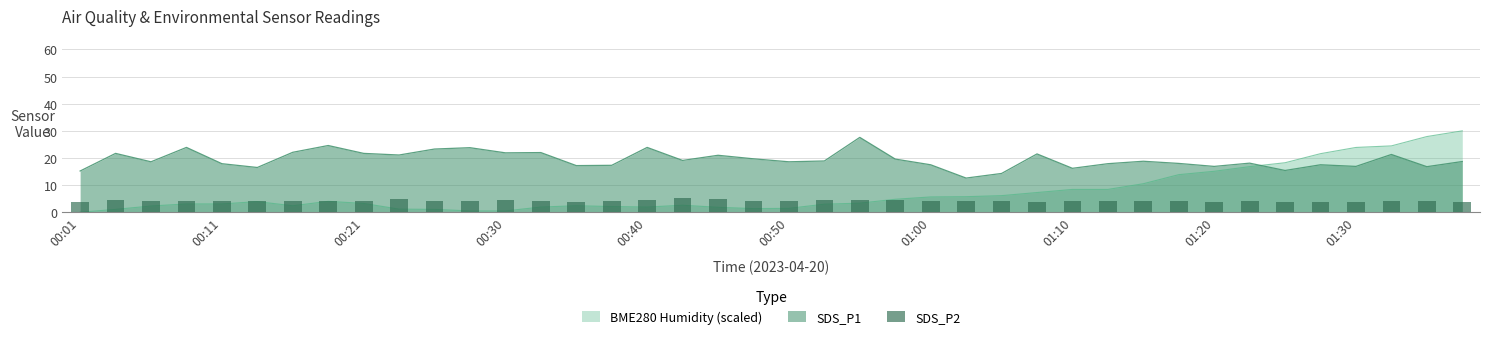

Is it true that the value at 00:01 is 3.8?

True